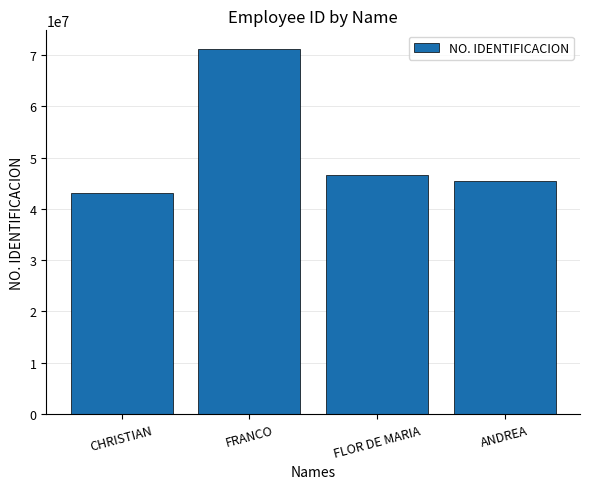

What is the change in value from CHRISTIAN to ANDREA?

+2212341